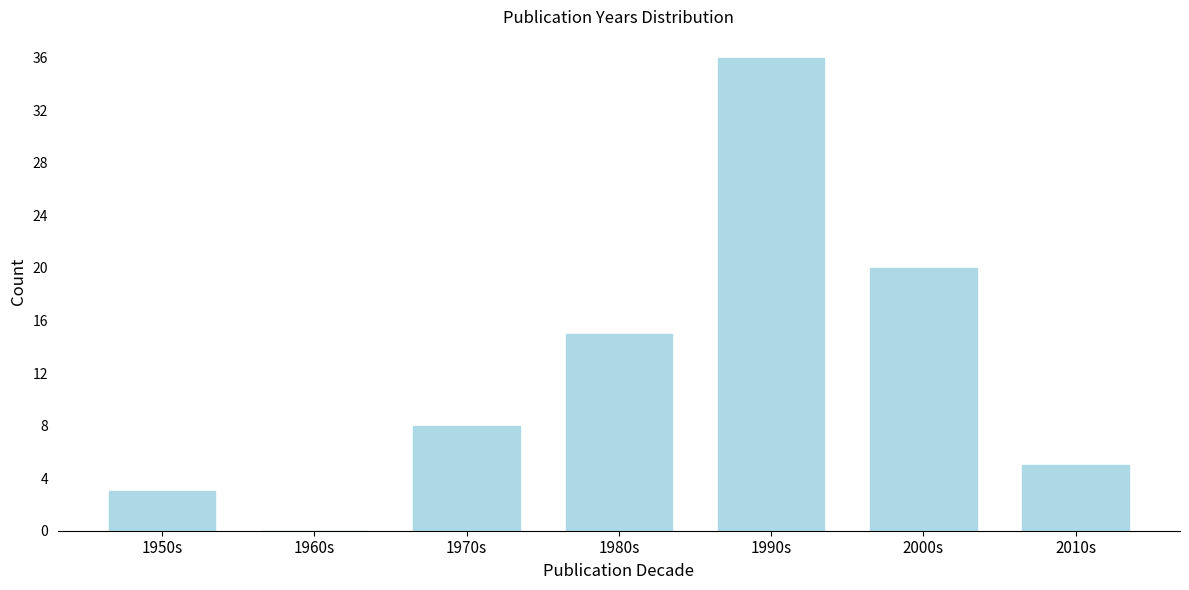

Reading left to right, transcribe all the data shown in this chart.

1950s=3	1960s=0	1970s=8	1980s=15	1990s=36	2000s=20	2010s=5